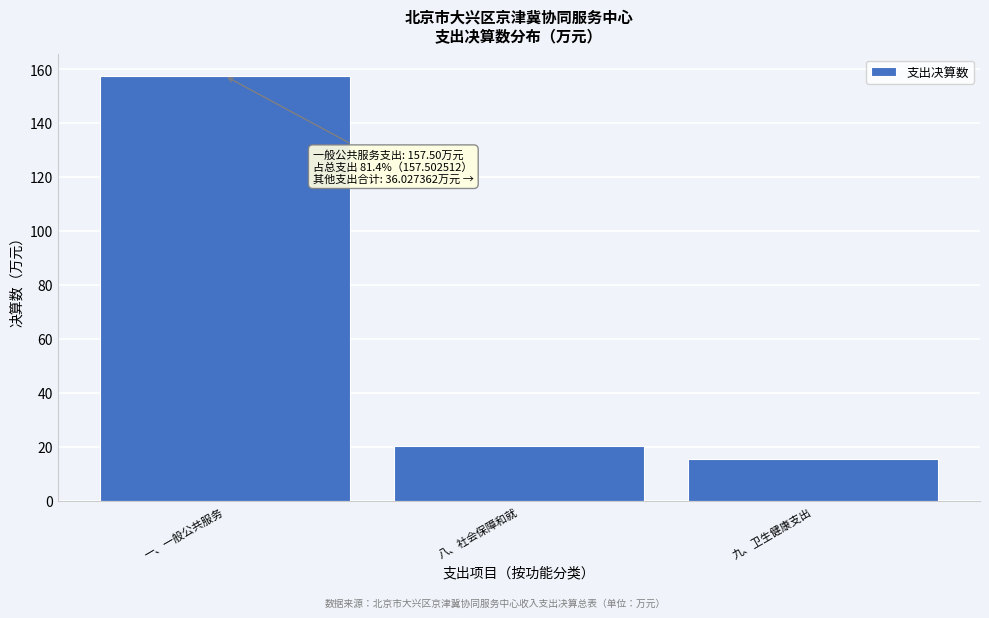

Reading right to left, what are all the values shown in this chart?

15.7	20.4	157.5